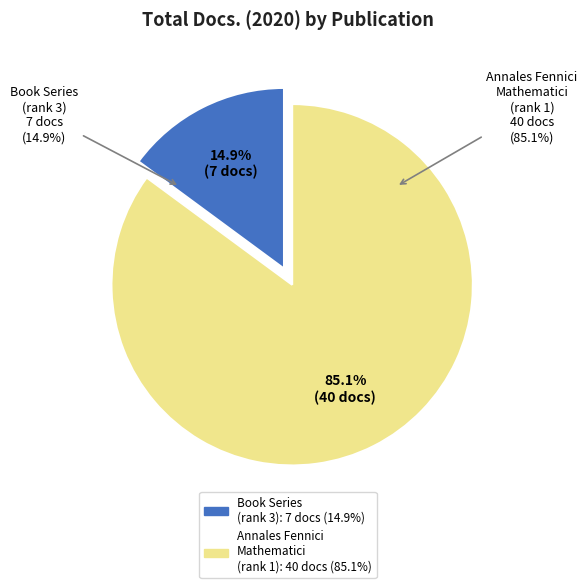

Between Annales Academiae Scientiarum Fennicae (journal) and Annales Academiae Scientiarum Fennicae (book series), which is larger?

Annales Academiae Scientiarum Fennicae (book series)